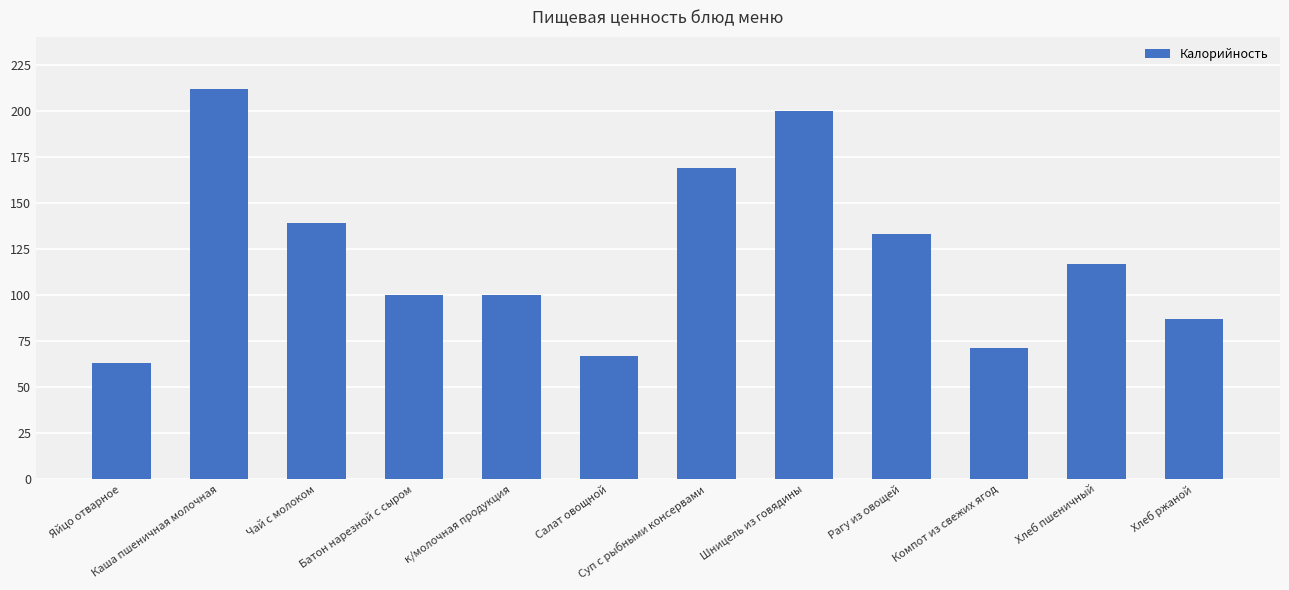

What is the difference between the second highest and second lowest values?

133